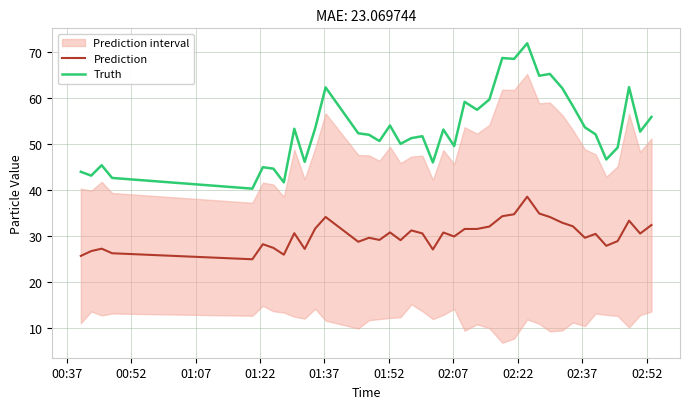

List the series in order of their peak value, highest first.

Truth, Prediction